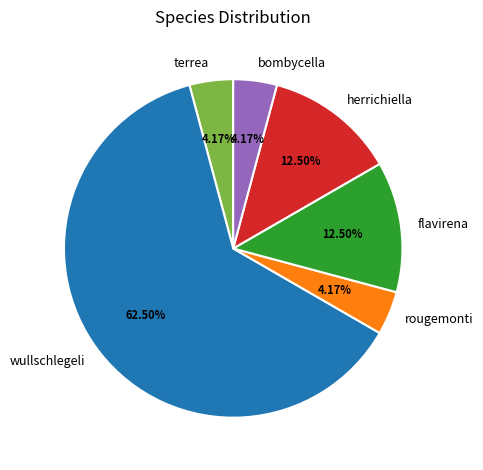

To the nearest percent, what is the difference between the largest and smallest slice percentages?

58%